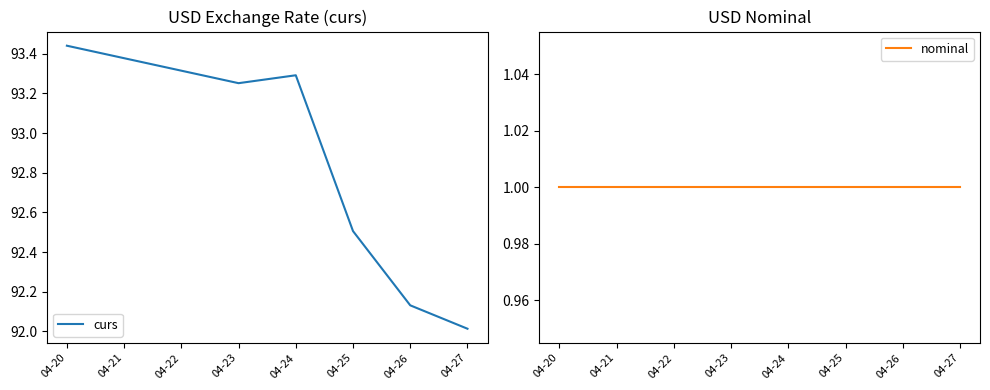

What is the sum of the nominal values at 04-24 and 04-23?

2.0